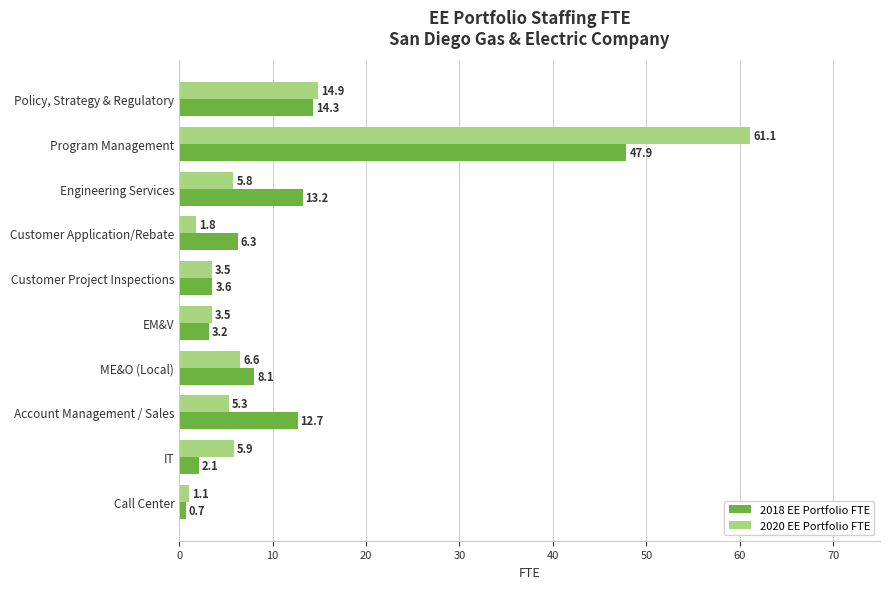

Which series has the largest total across all categories?

2018 EE Portfolio FTE